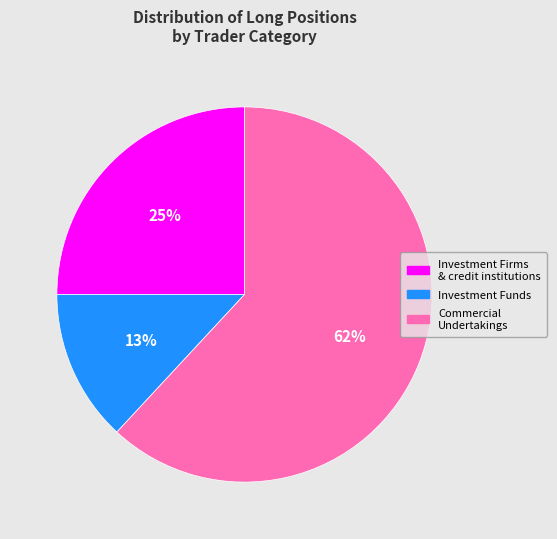

True or false: Investment Funds accounts for 1% of the total.

False